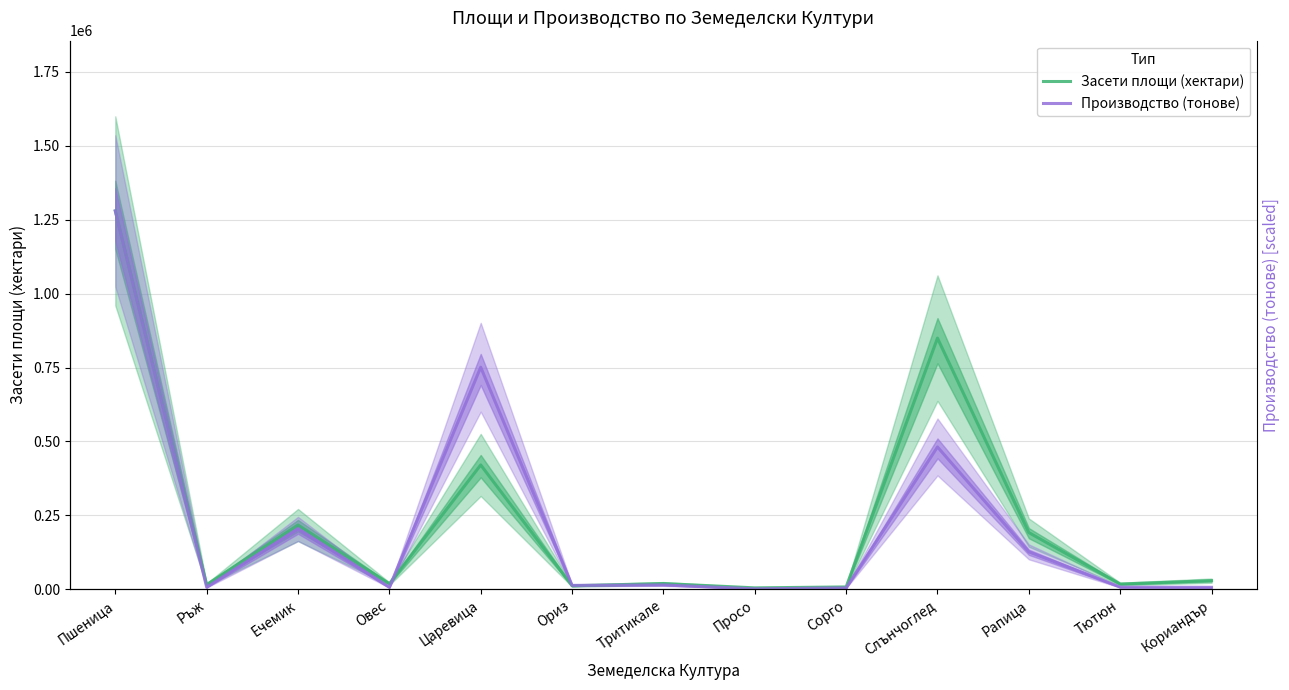

Which has a higher value, Ръж or Рапица?

Рапица